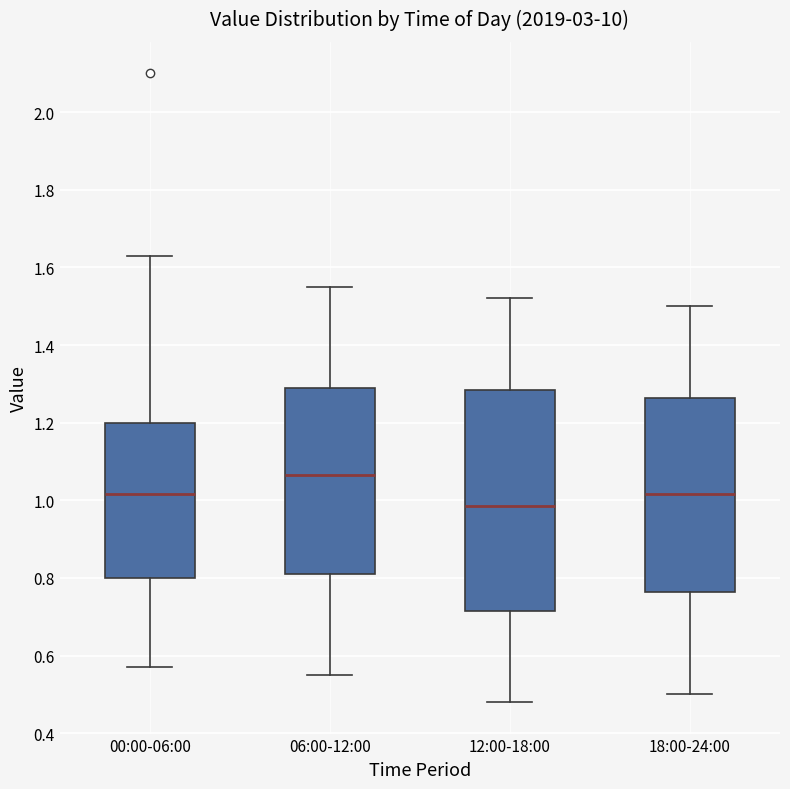

Which box's median line is the highest?

06:00-12:00